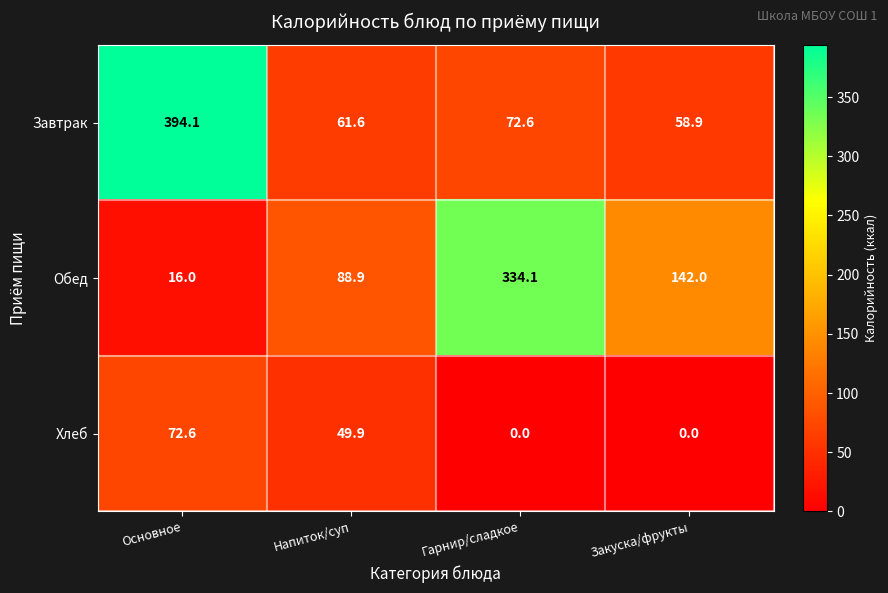

Which series has the widest spread of values?

Завтрак